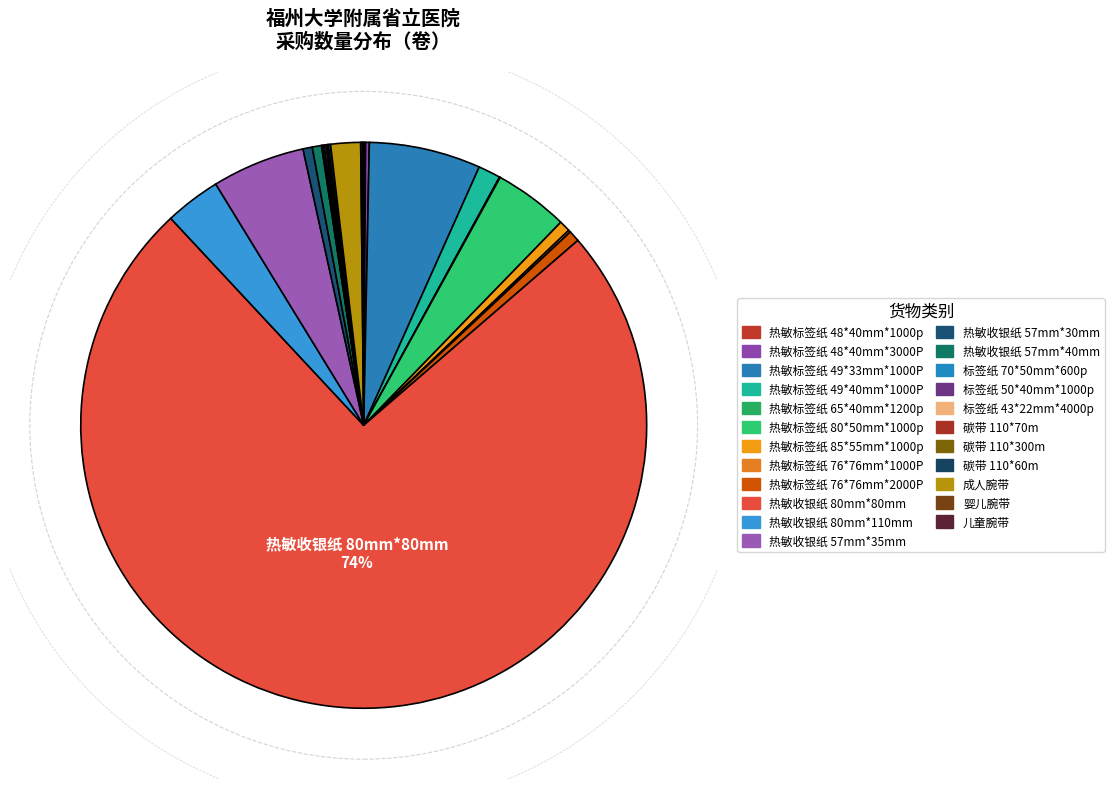

Is it true that 标签纸 43*22mm*4000p is 0% of the pie?

True